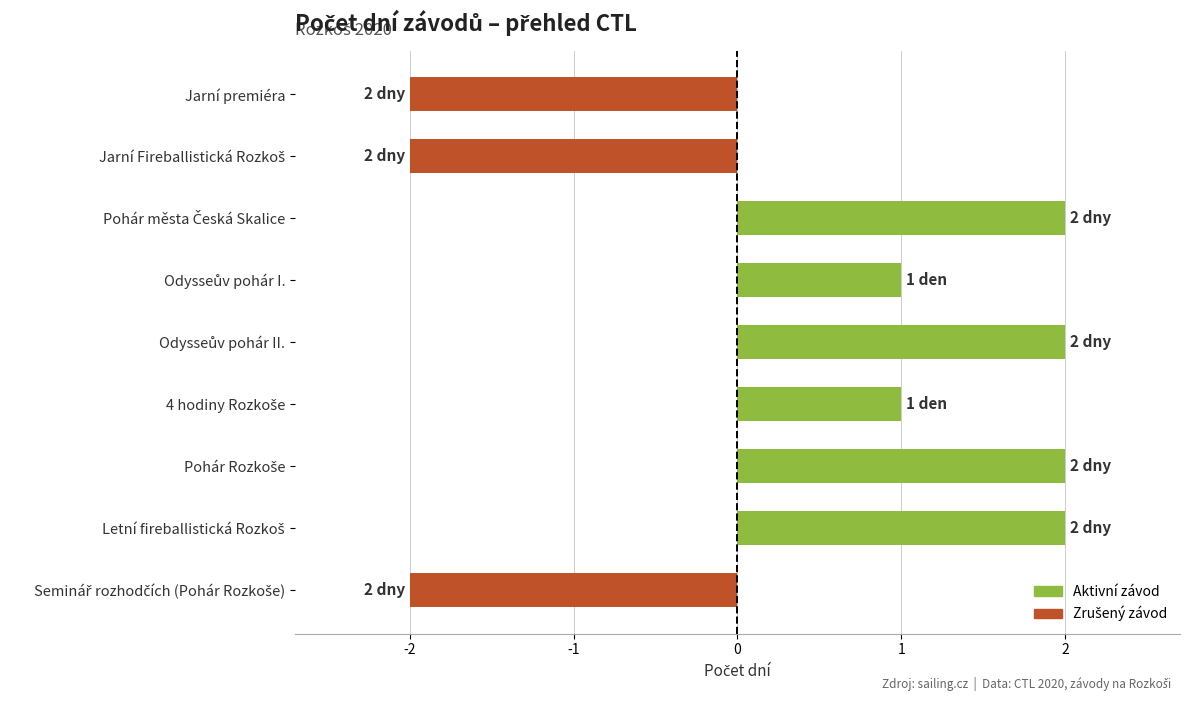

What is the difference between the maximum and minimum values?

4